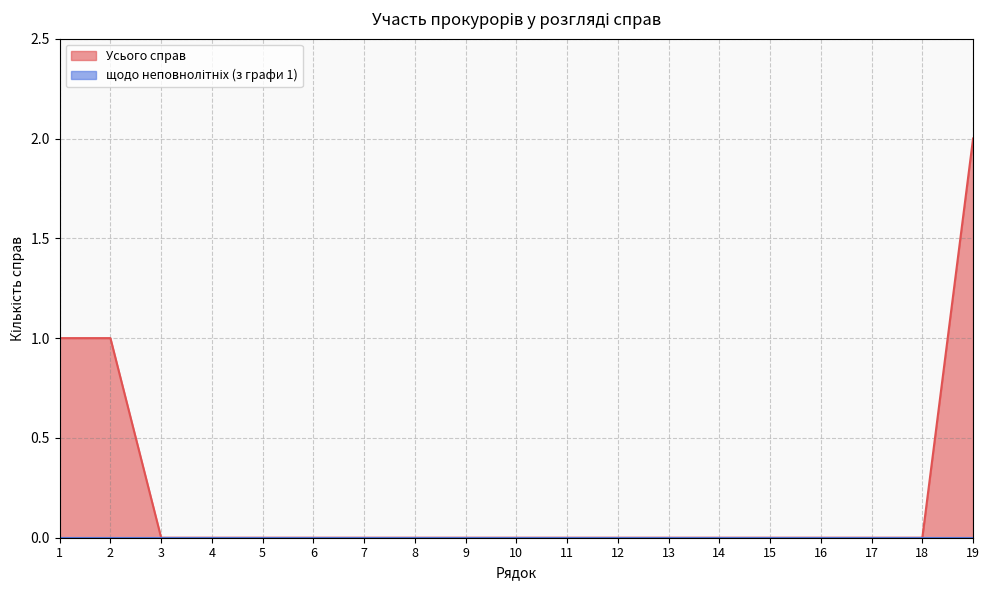

The value at 7 is 1. True or false?

False